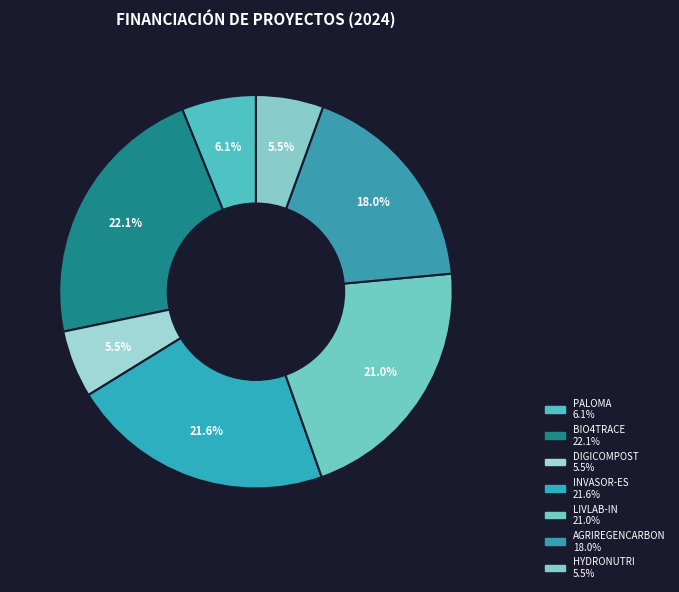

What is the ratio of the value at INVASOR-ES to the value at AGRIREGENCARBON?

1.2